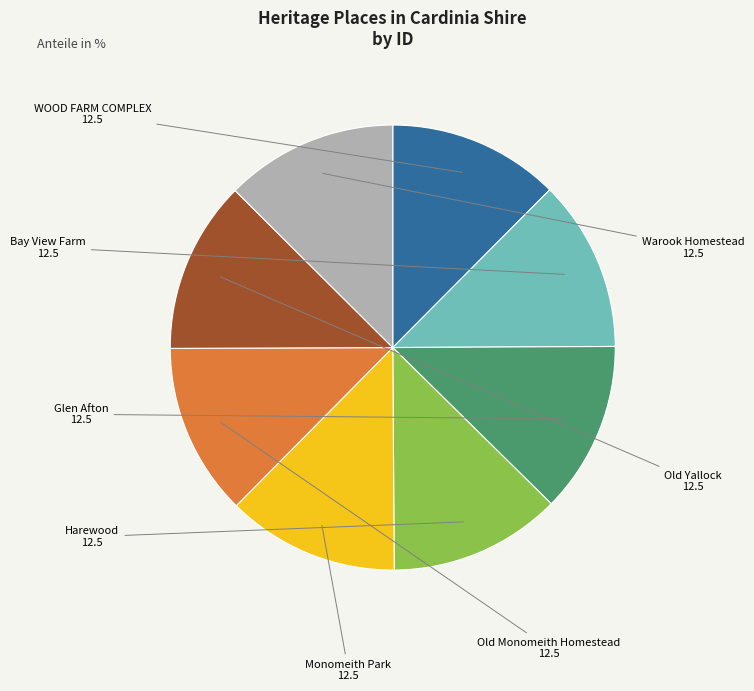

Does WOOD FARM COMPLEX represent more than half of the total?

No